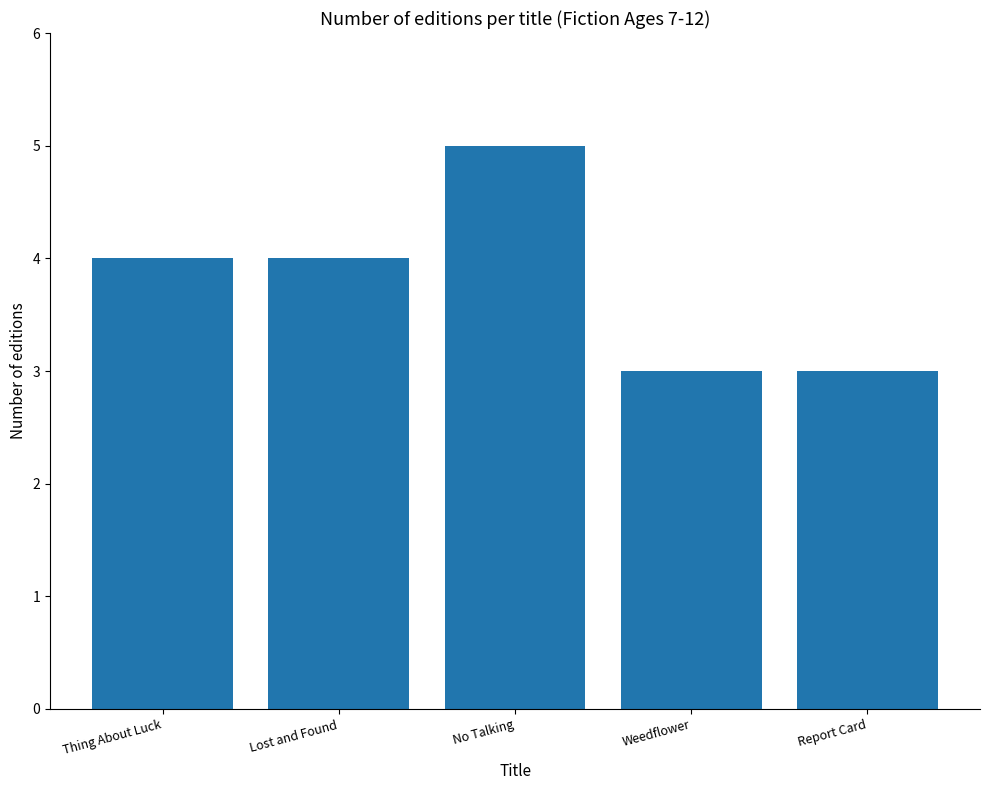

Count the number of categories in the chart.

5